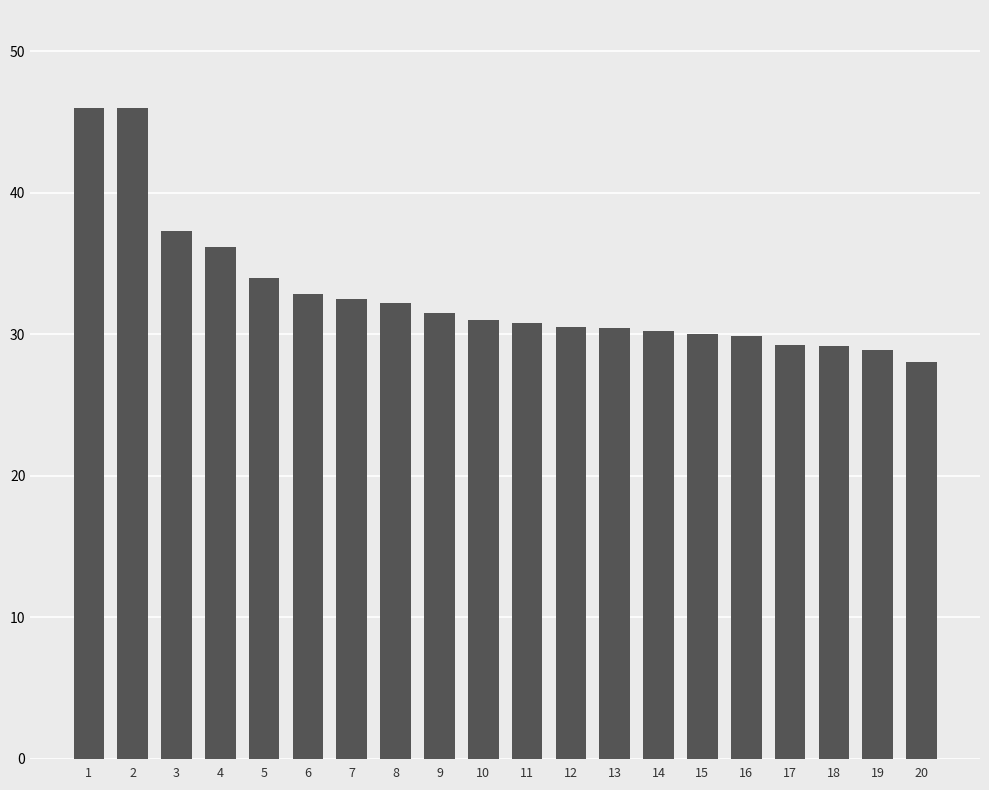

Which category has the lowest value across all series?

20